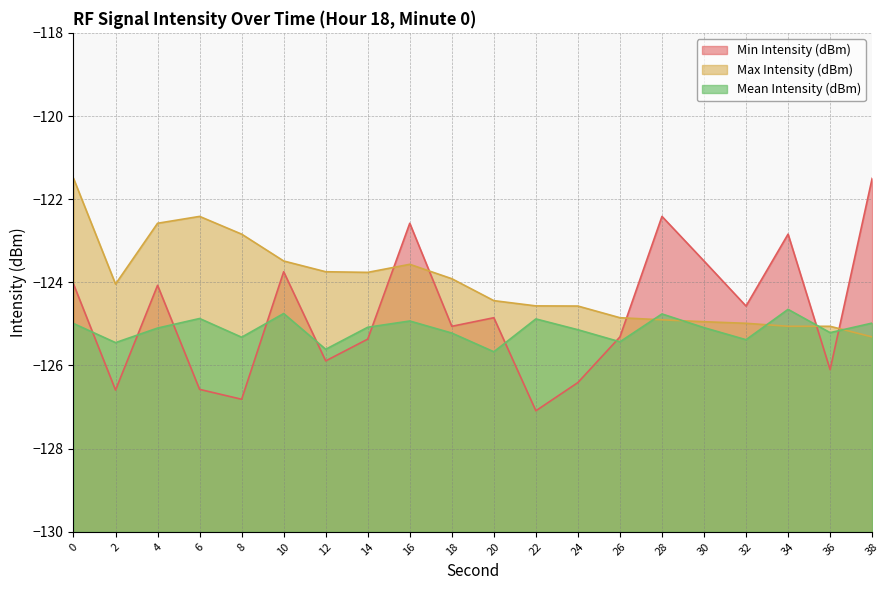

Rank the series by their maximum value, from highest to lowest.

Min Intensity (dBm), Max Intensity (dBm), Mean Intensity (dBm)